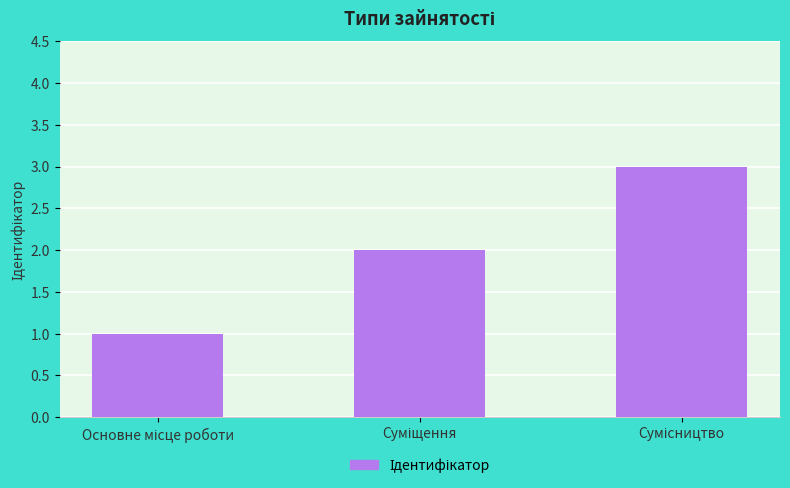

Reading left to right, extract all data points from this chart.

1	2	3